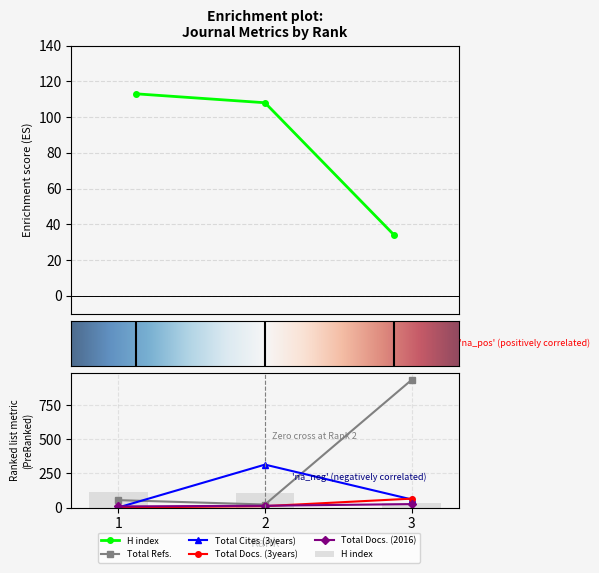

What is the approximate value of Total Cites (3years) at 3, to the nearest 10?

60